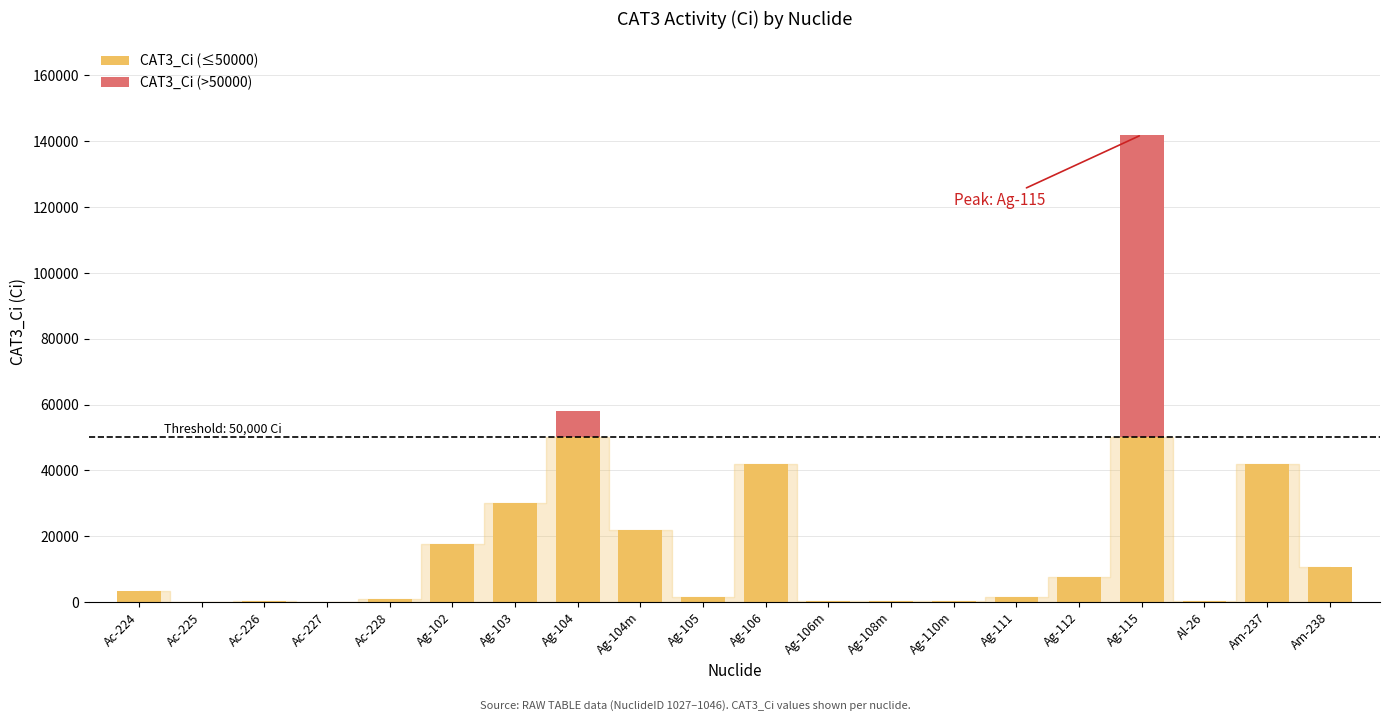

What is the total value across all series at Ag-106?

42000.0